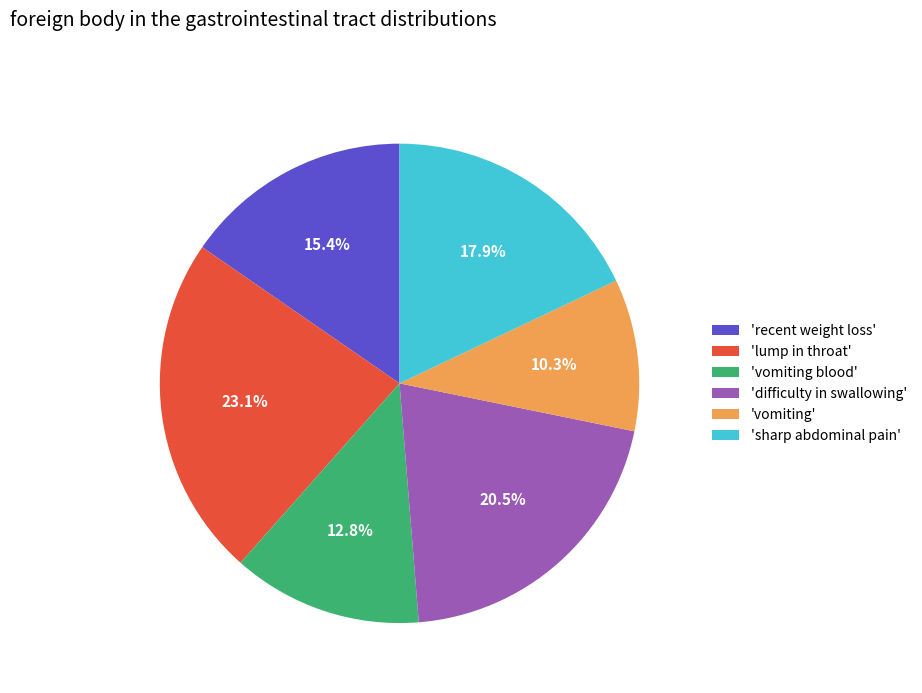

What is the largest slice in the pie chart?

'lump in throat'